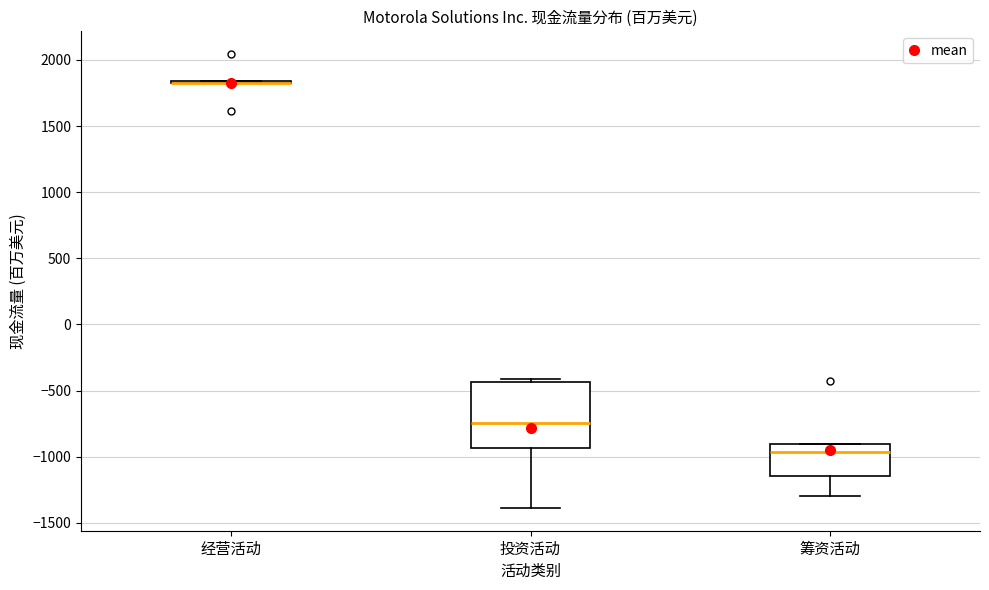

Reading left to right, transcribe this box plot: for each box, give where its median line is, the range the box spans, and where its two whiskers end, as read against the y-axis. The values are not printed on the chart, so give them approximately, as read against the axis.

经营活动: box collapsed to a line at 1800, whiskers 1800 to 1850
投资活动: median -750, box -950 to -450, whiskers -1400 to -400
筹资活动: median -950, box -1150 to -900, whiskers -1300 to -900